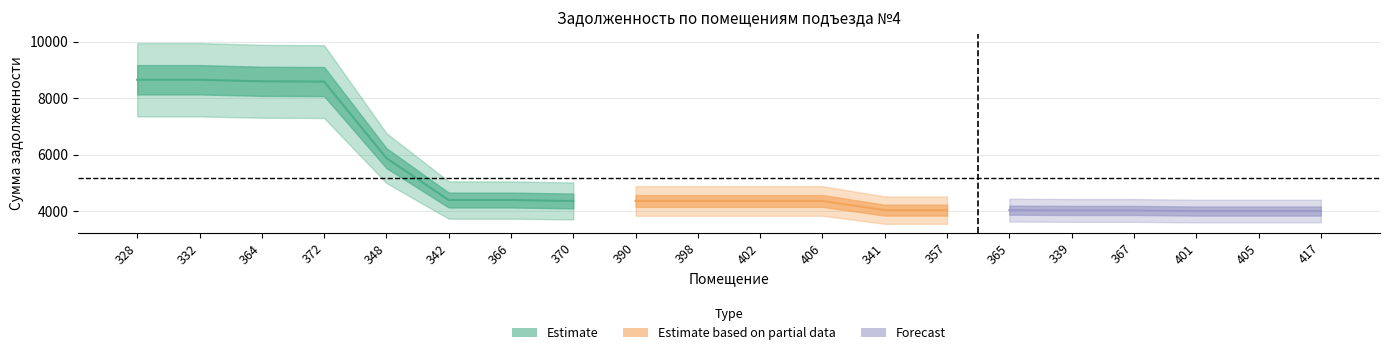

At which category does the chart reach its minimum across all series?

401